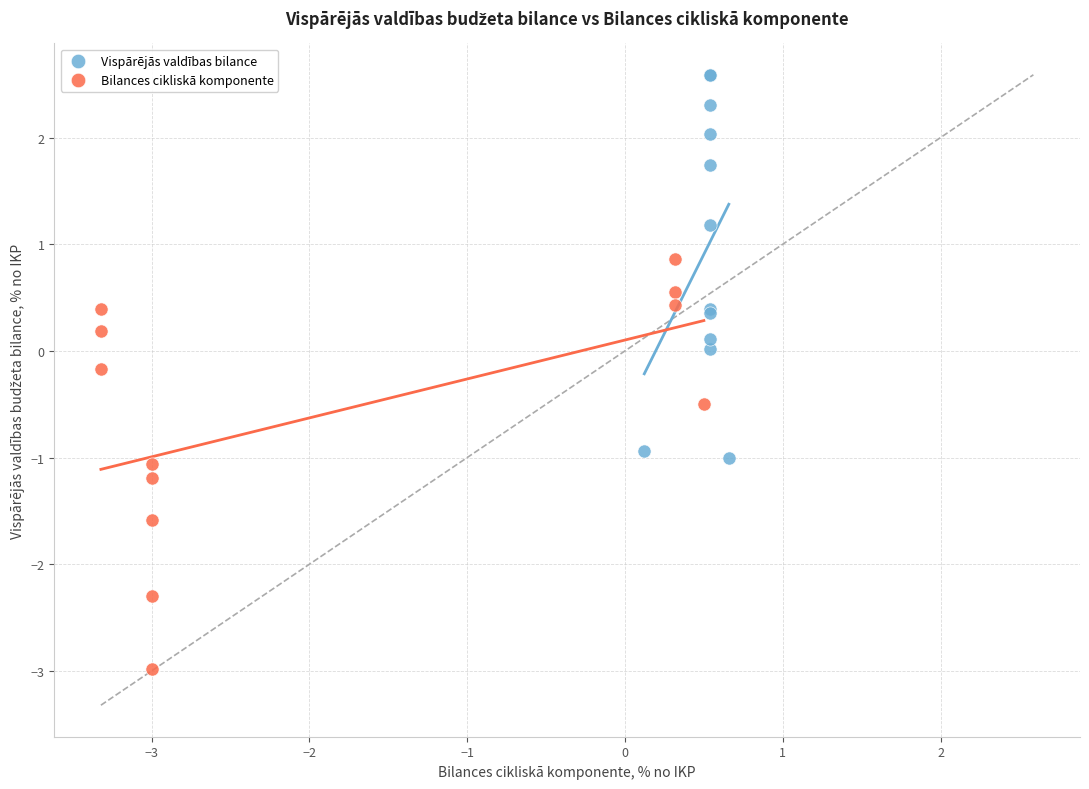

Which series contains the lowest Y value?

Bilances cikliskā komponente